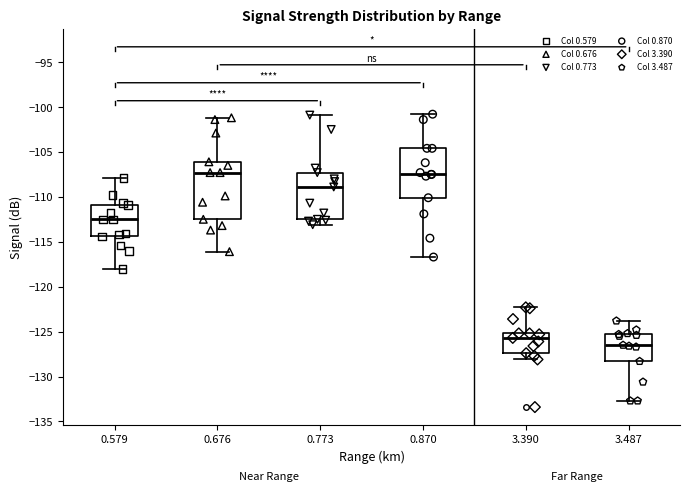

Reading left to right, read every box against the y-axis: the position of its median line, the range the box covers, and the ends of its whiskers. The values are not printed on the chart, so give them approximately, as read against the axis.

0.579: median -112.5, box -114.5 to -111.0, whiskers -118.0 to -108.0
0.676: median -107.5, box -112.5 to -106.0, whiskers -116.0 to -101.0
0.773: median -109.0, box -112.5 to -107.5, whiskers -113.0 to -101.0
0.870: median -107.5, box -110.0 to -104.5, whiskers -116.5 to -101.0
3.390: median -125.5, box -127.5 to -125.0, whiskers -128.0 to -122.5
3.487: median -126.5, box -128.5 to -125.5, whiskers -132.5 to -124.0